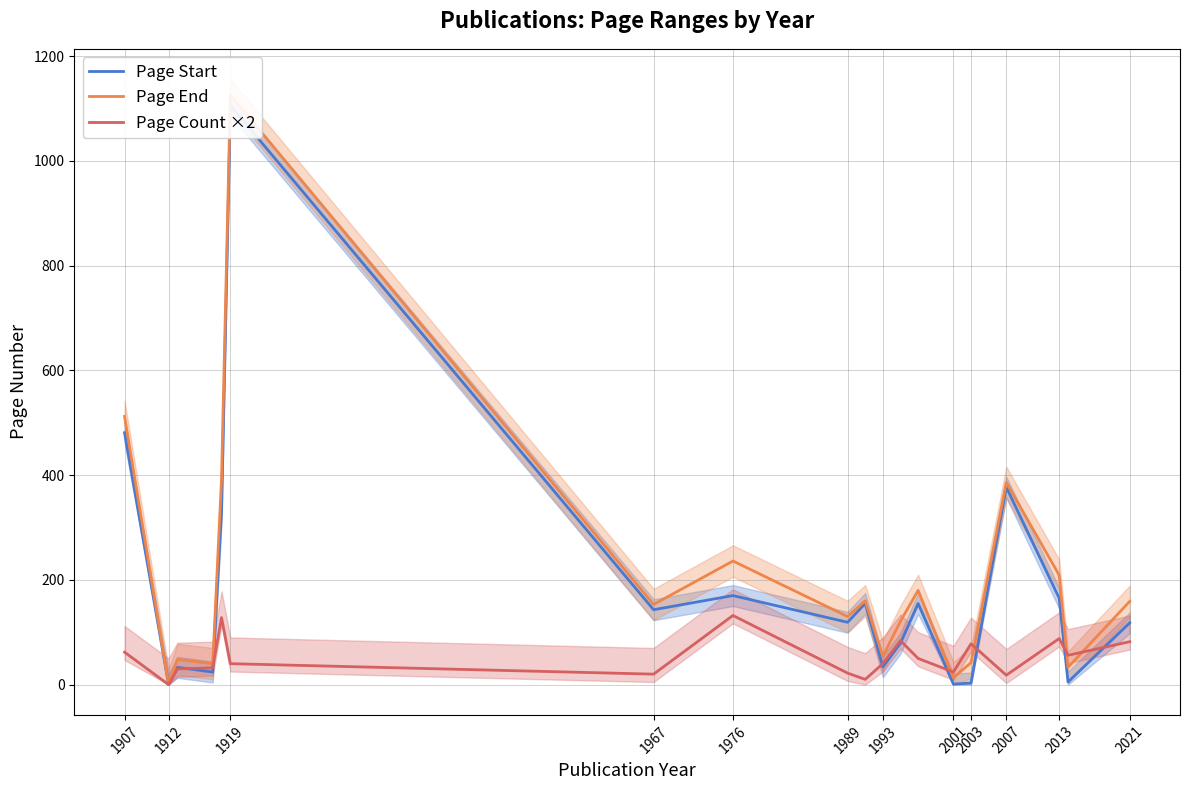

Between 1907 and 1912, which series saw the biggest shift?

Page End